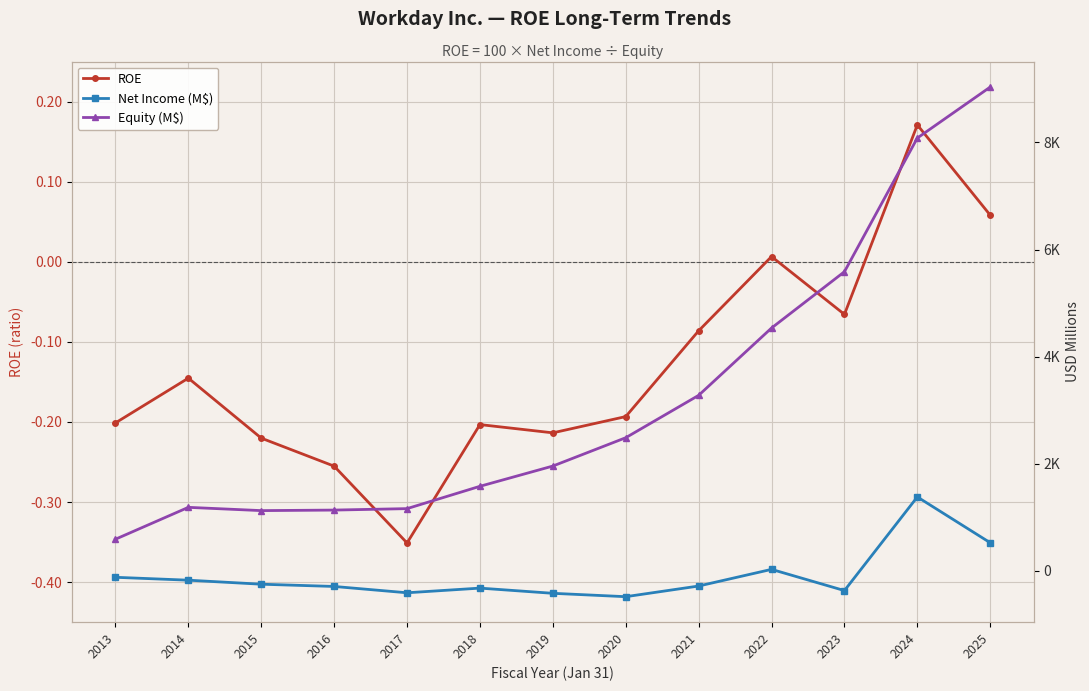

Which series changed the most between 2014 and 2020?

Equity (M$)